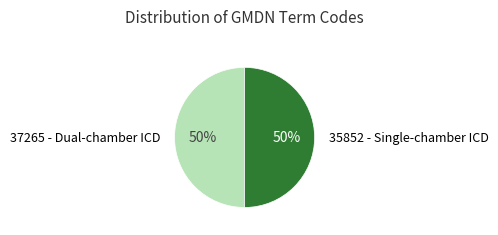

To the nearest percent, what is the average slice percentage?

50%